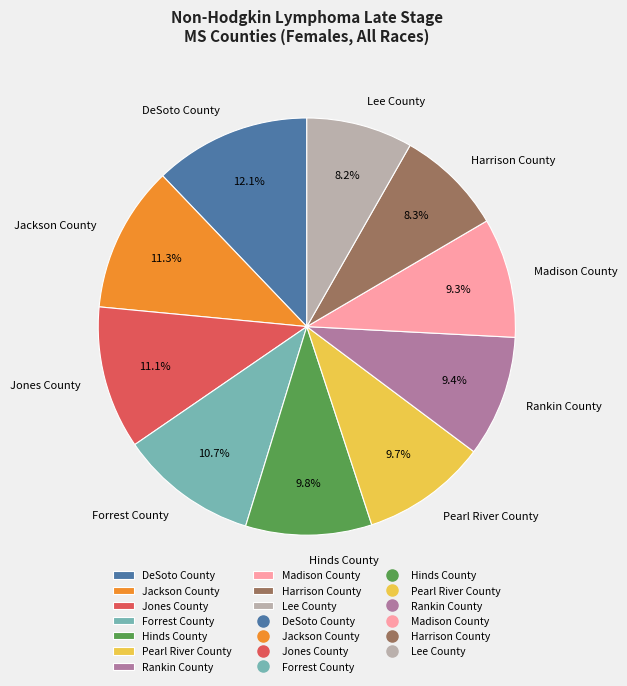

How many segments does this pie chart have?

10